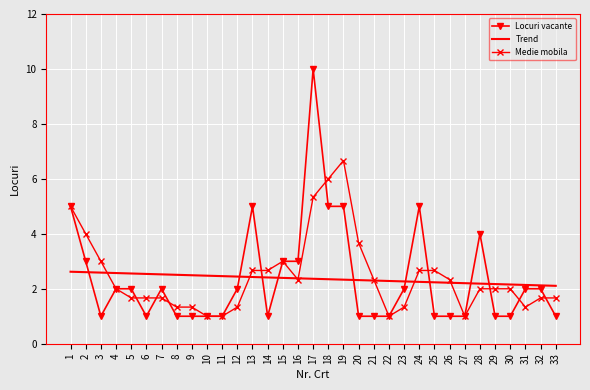

Count the number of data series in this chart.

3